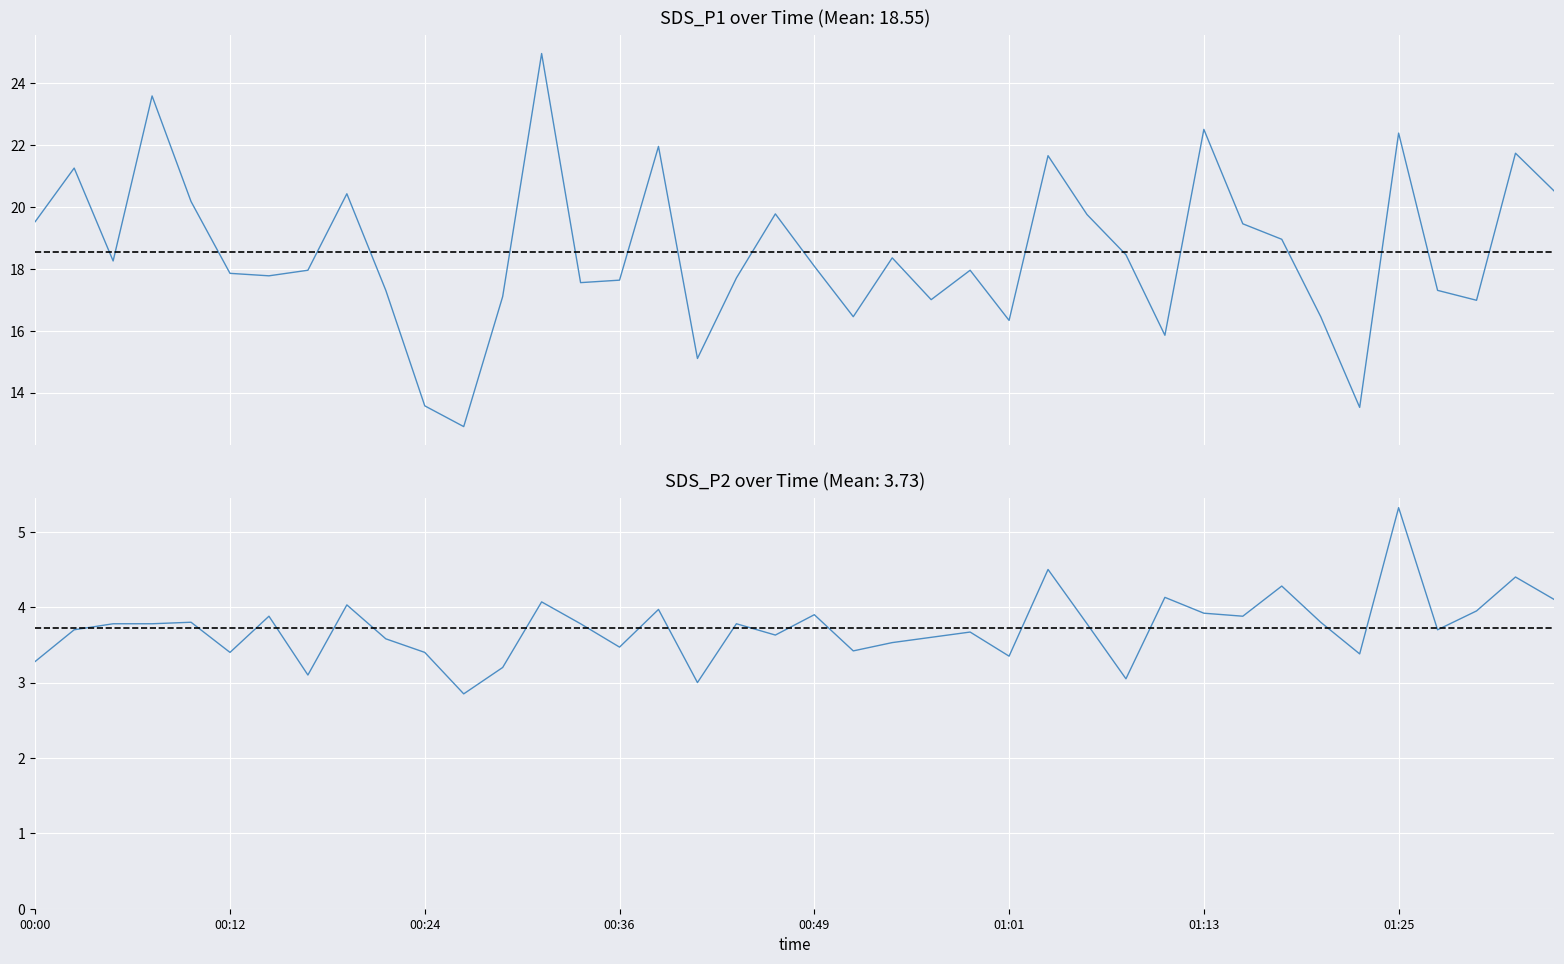

In SDS_P2, how many points are higher than both neighbors (excluding endpoints)?

13